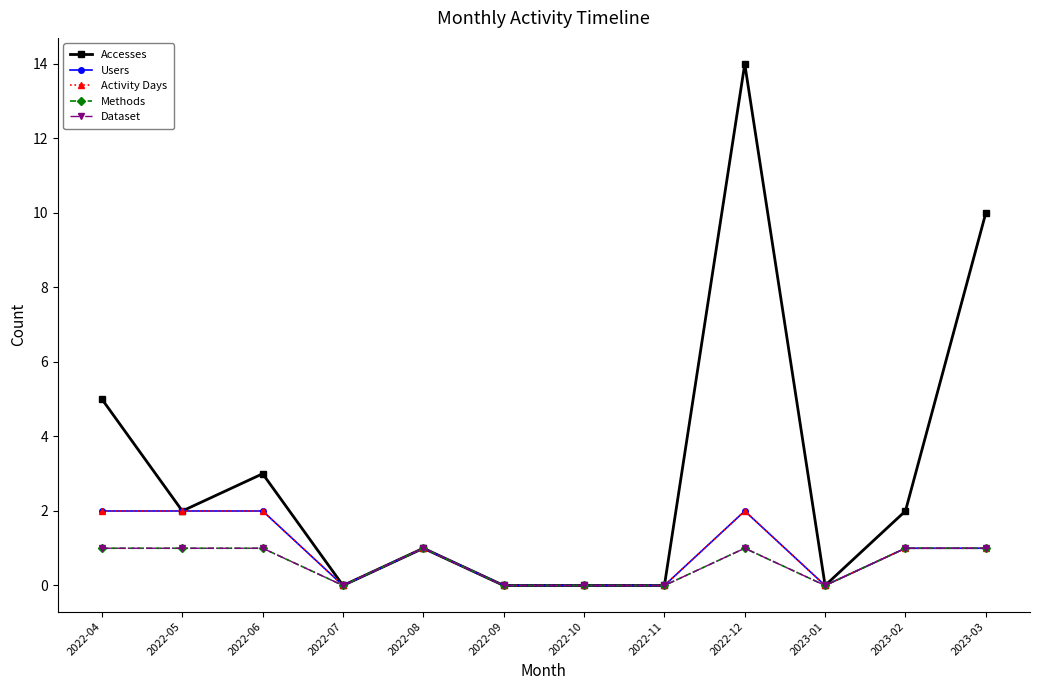

Does the chart have visible grid lines?

No